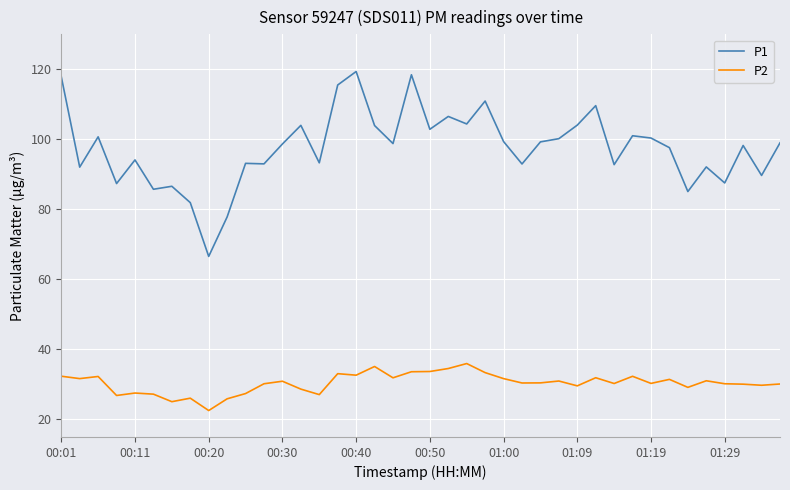

Rank the series by their maximum value, from highest to lowest.

P1, P2